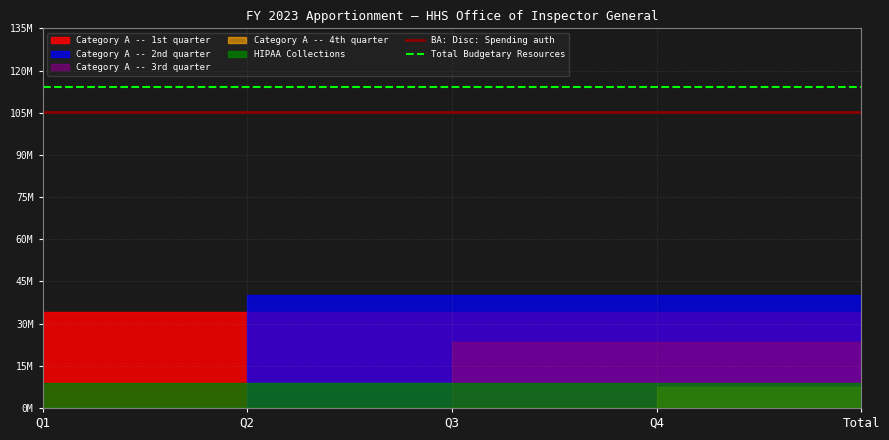

The value of Total Budgetary Resources at Q1 is 45044572. True or false?

False